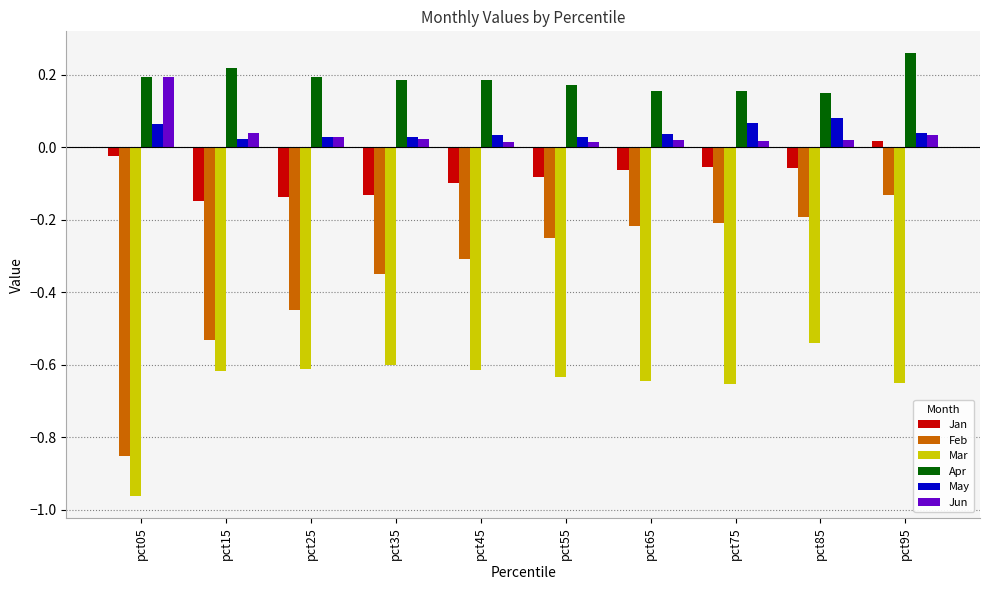

How many bars are there in each group?

6